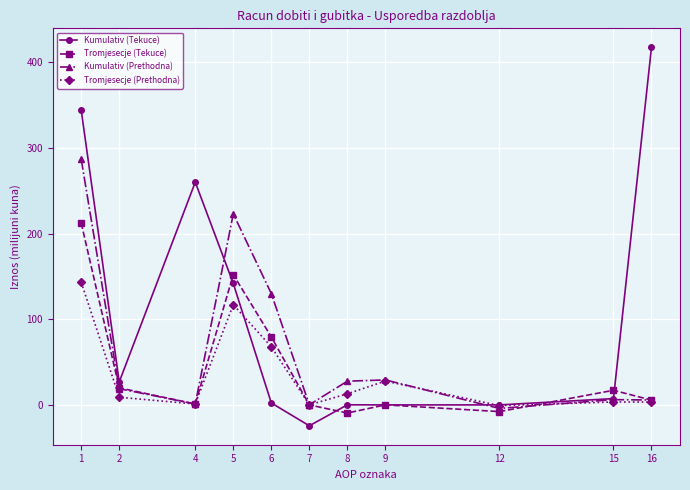

List the series in order of their peak value, lowest first.

Tromjesecje (Prethodna), Tromjesecje (Tekuce), Kumulativ (Prethodna), Kumulativ (Tekuce)